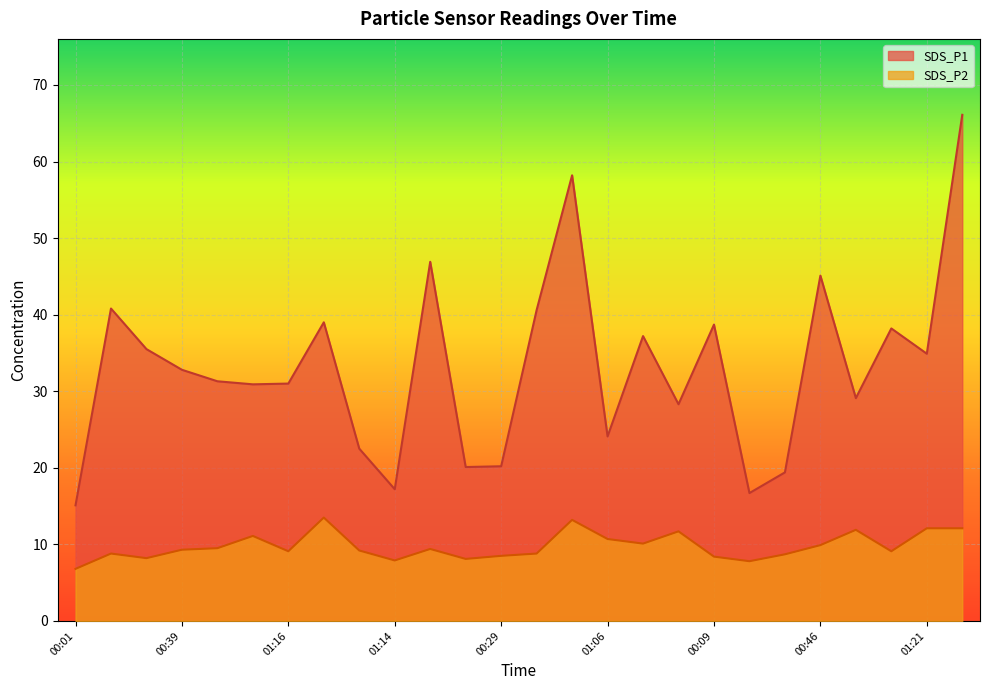

List the series in order of their overall mean, highest first.

SDS_P1, SDS_P2